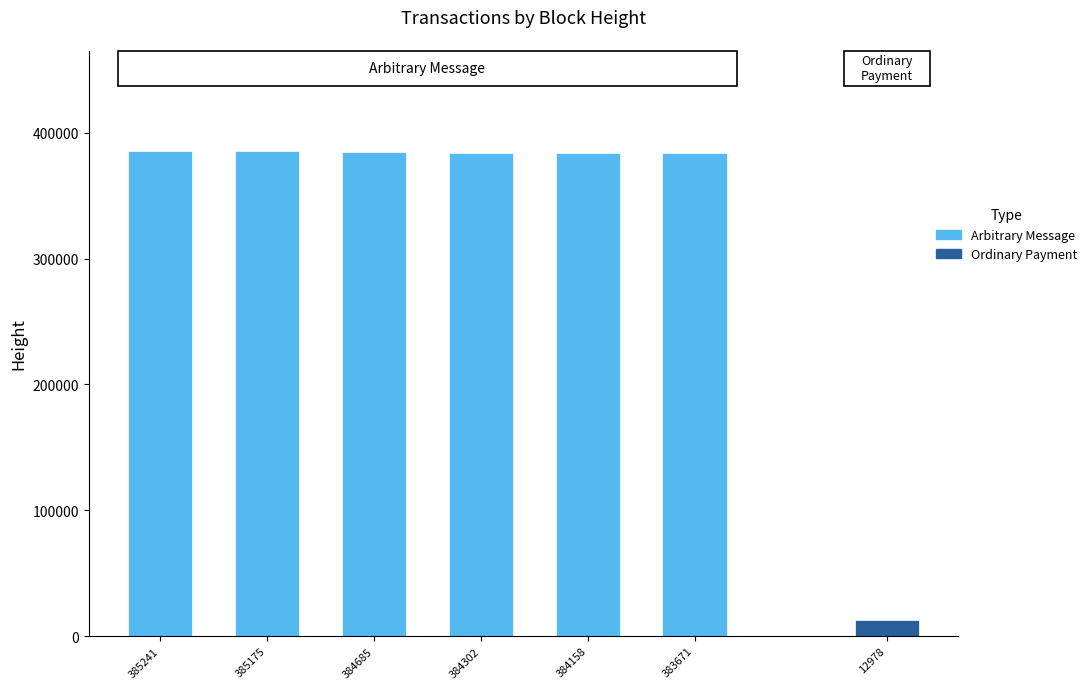

What is the difference between the values at 383671 and 384302?

631